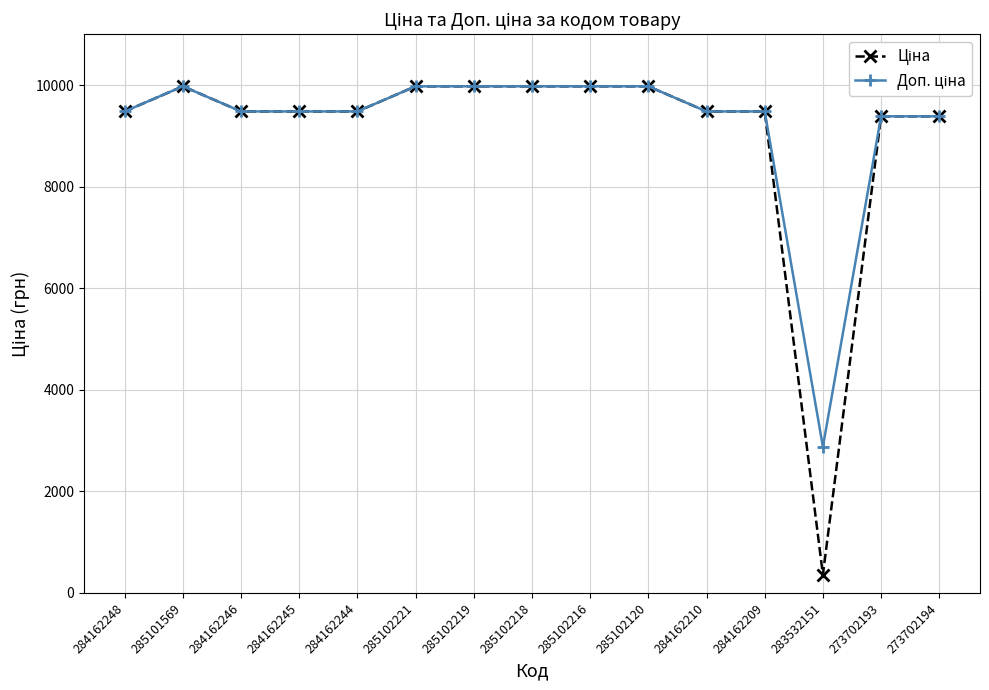

What is the total value across all series at 284162244?

18960.1